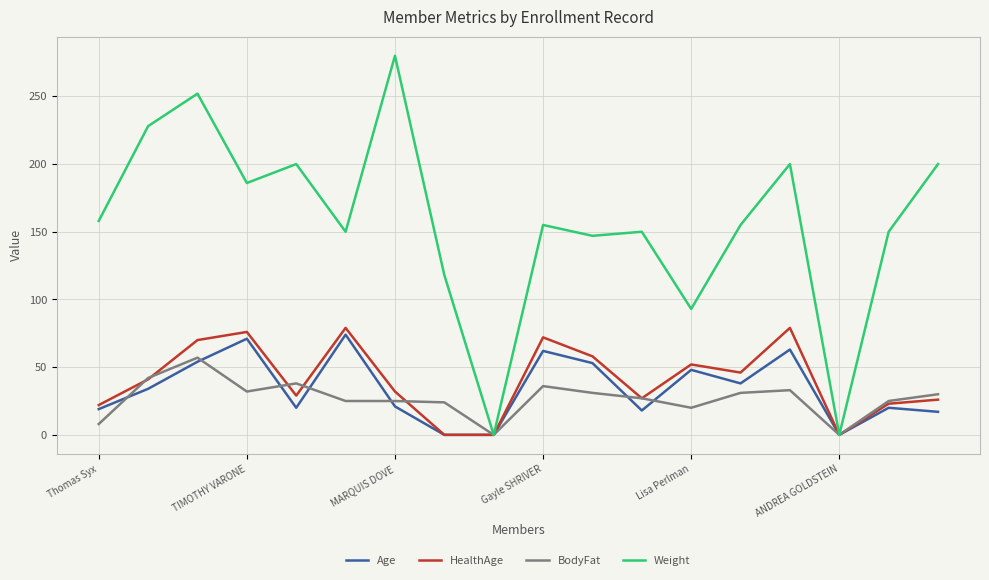

What are all the series names shown in the legend?

Age, HealthAge, BodyFat, Weight